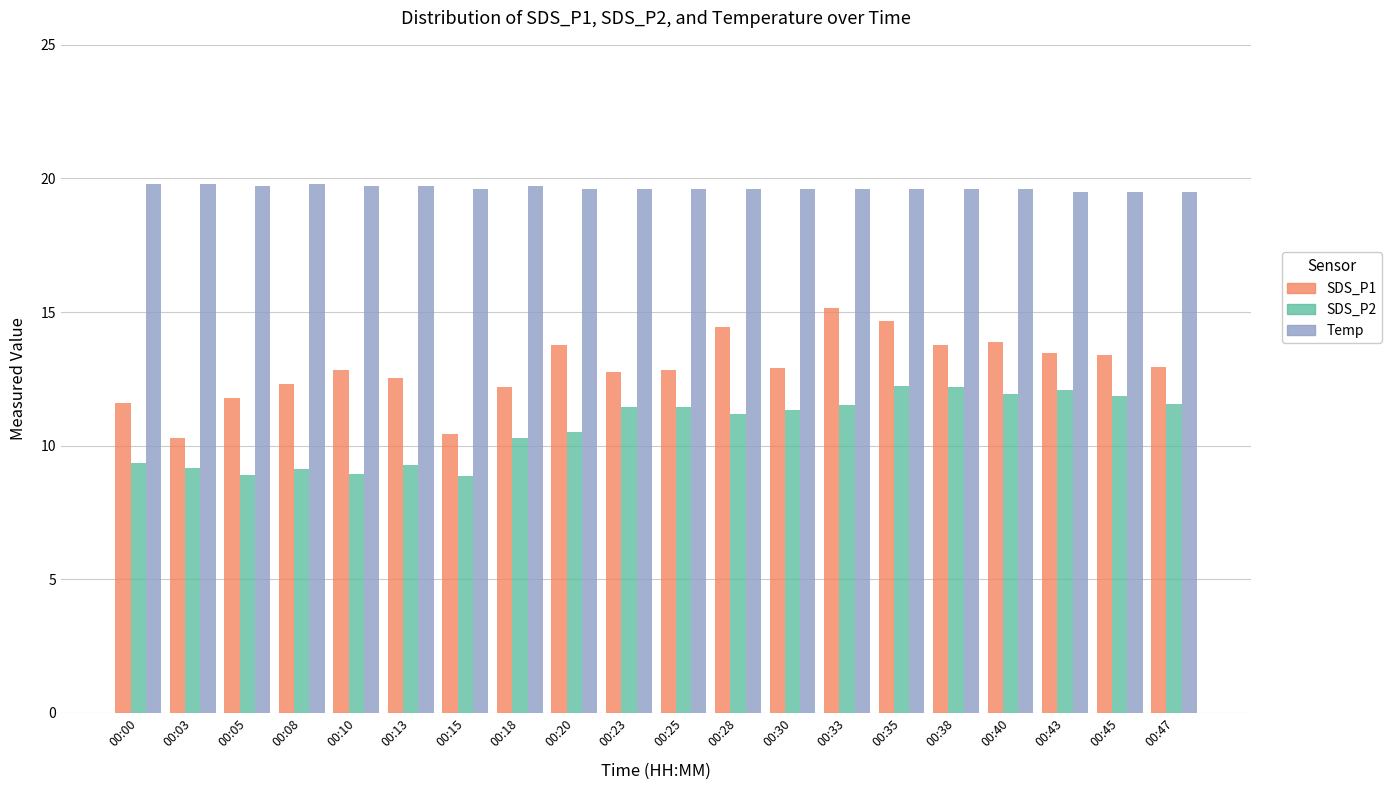

Which series has the widest spread of values?

SDS_P1